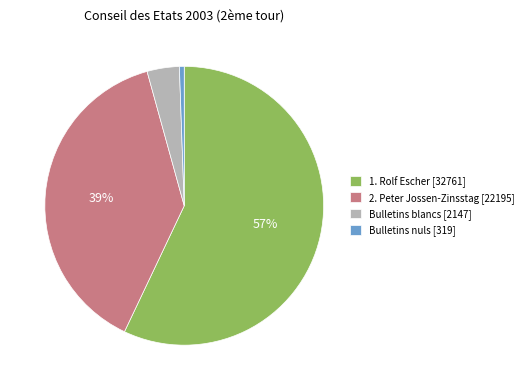

To the nearest percent, what is the average slice percentage?

25%